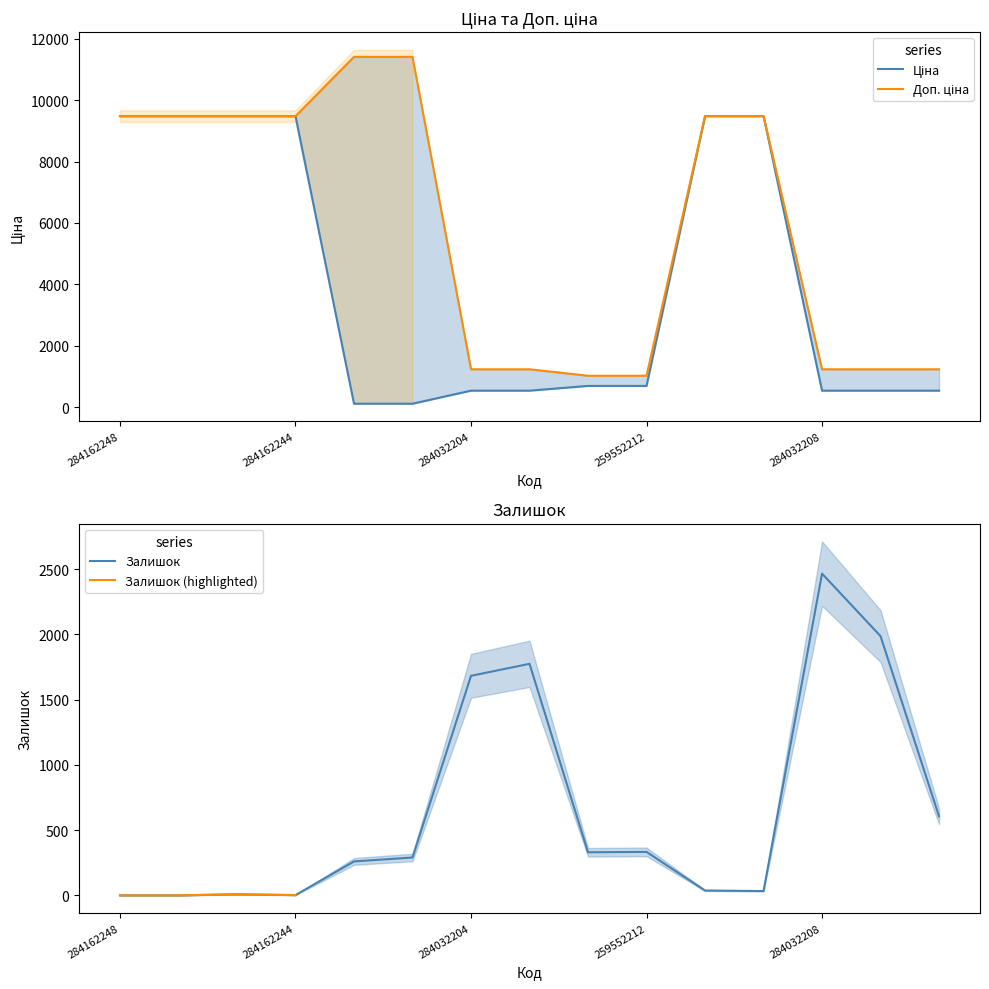

Where do Доп. ціна and Залишок first cross each other?

247132180 and 284032204